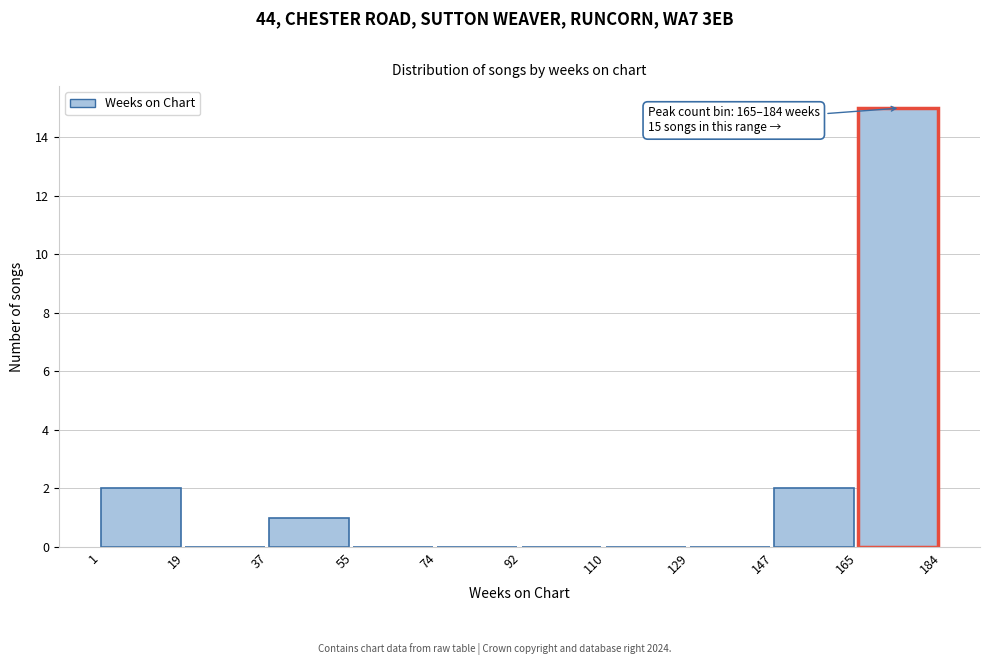

Which range on the x-axis has the tallest bar?

165 to 184